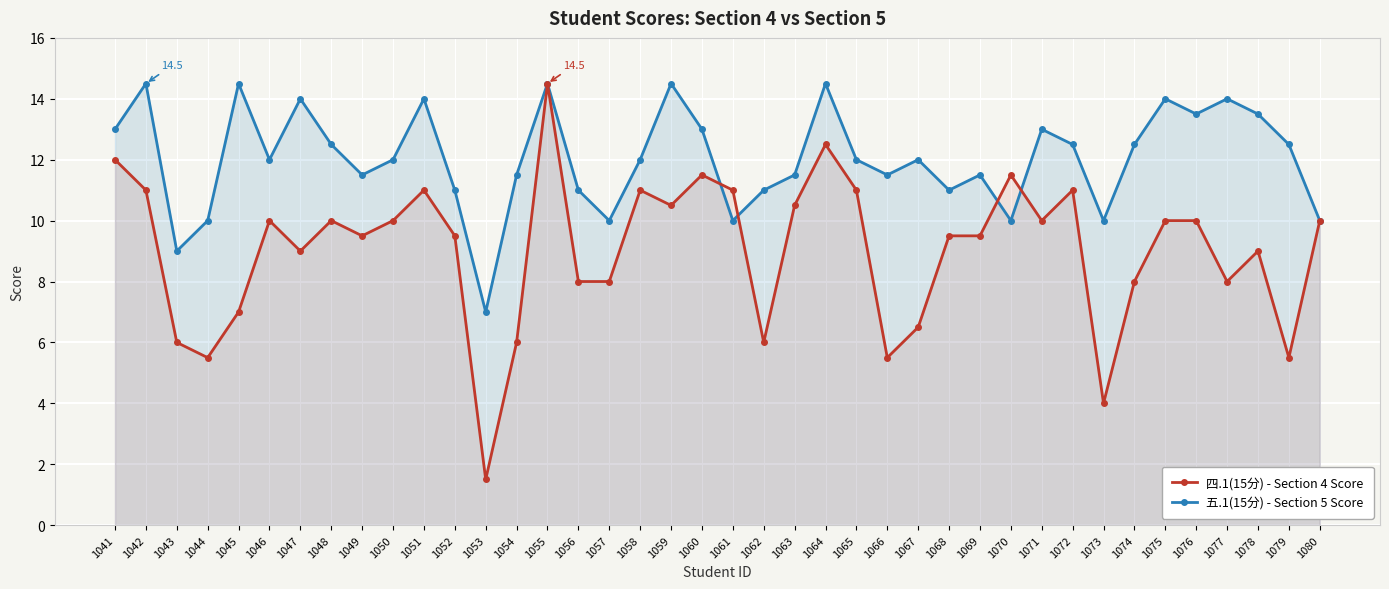

Which series changed the most between 1072 and 1074?

四.1(15分) - Section 4 Score